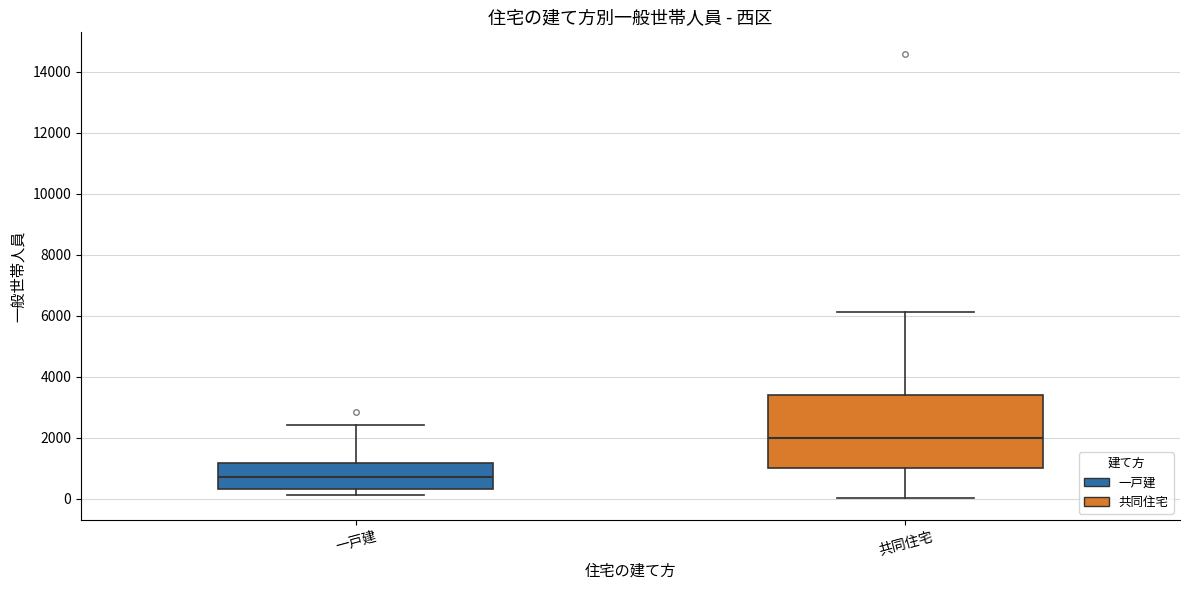

Where does the median line of the box for 共同住宅 sit on the y-axis? The values are not printed on the chart, so give them approximately, as read against the axis.

2000